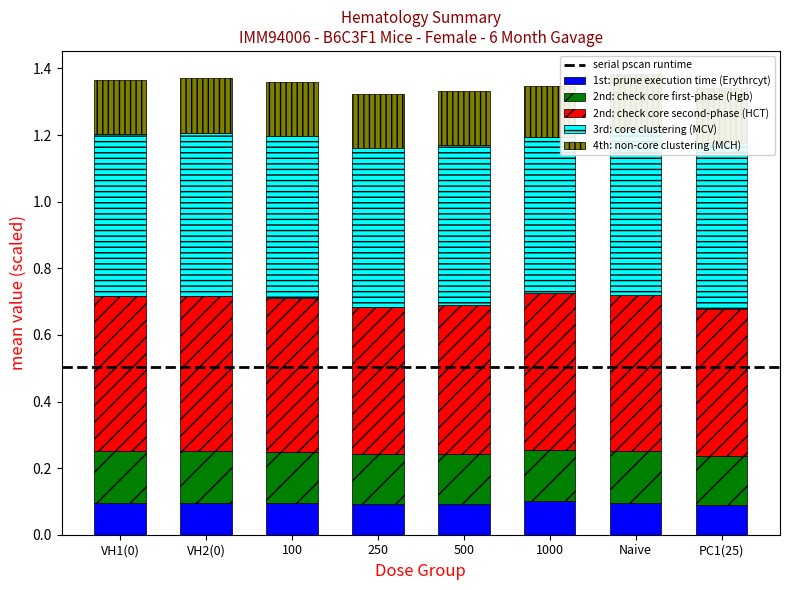

How many bars are there in total?

40